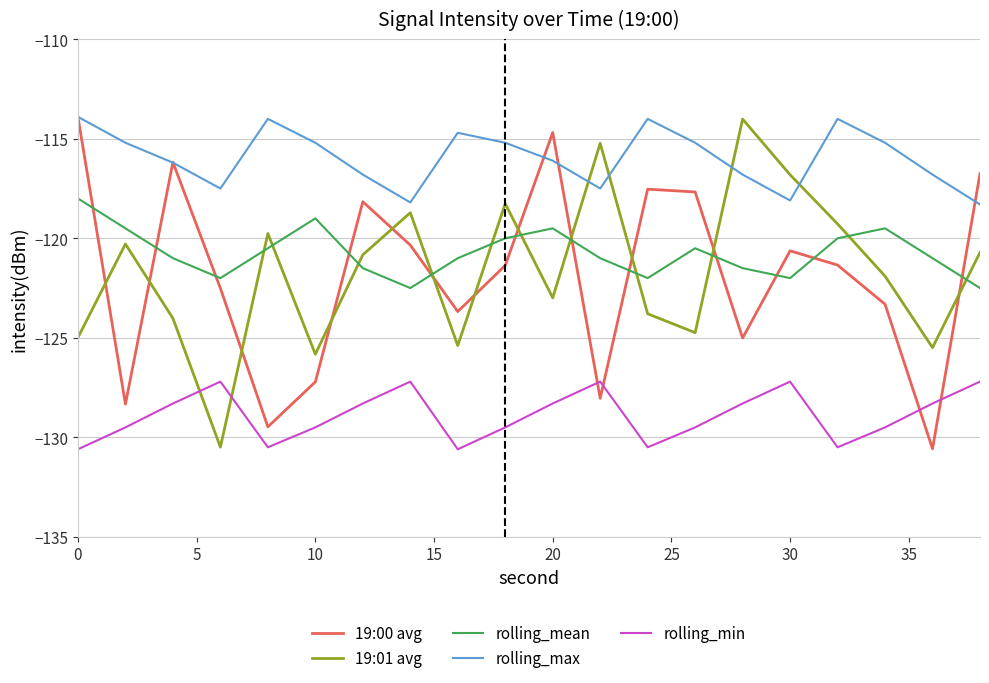

How many values in the rolling_mean series exceed -121?

9